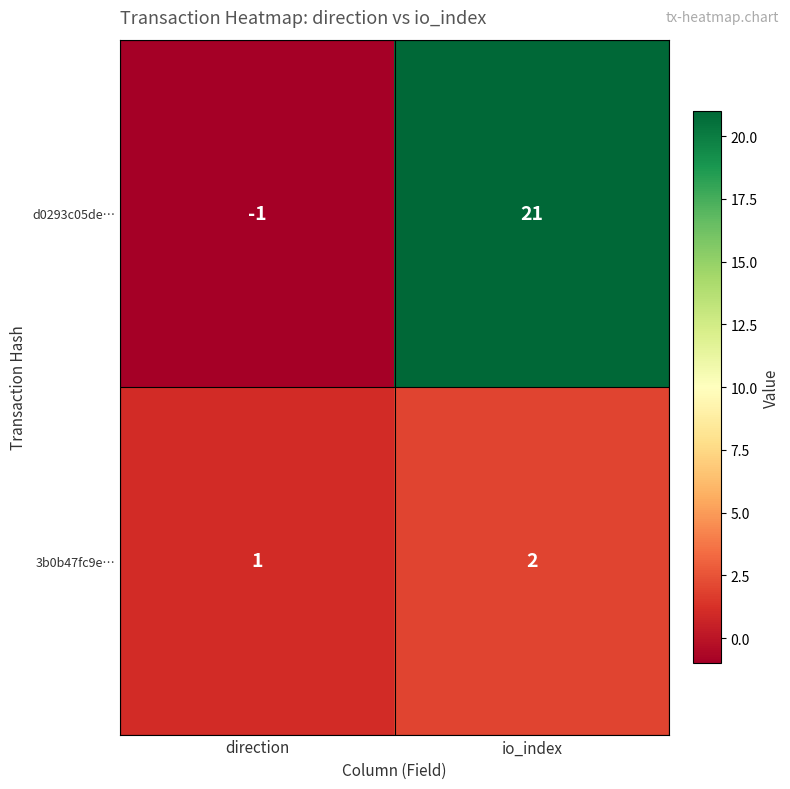

Rank the series by their maximum value, from lowest to highest.

3b0b47fc9e…, d0293c05de…